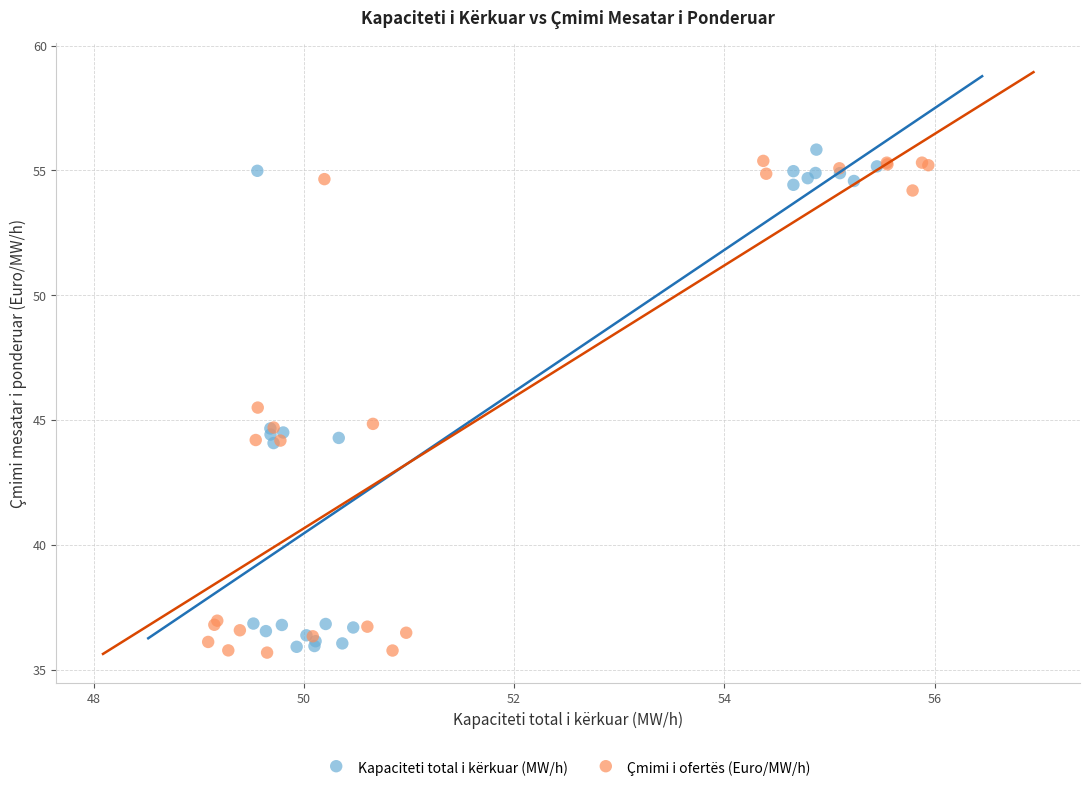

What are all the series names shown in the legend?

Kapaciteti total i kërkuar (MW/h), Çmimi i ofertës (Euro/MW/h)